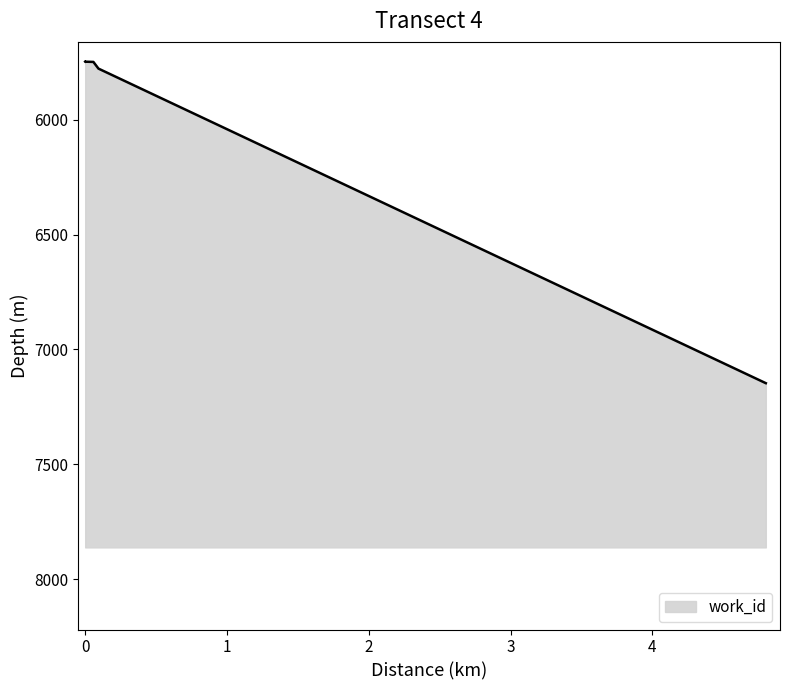

What is the average value?

5952